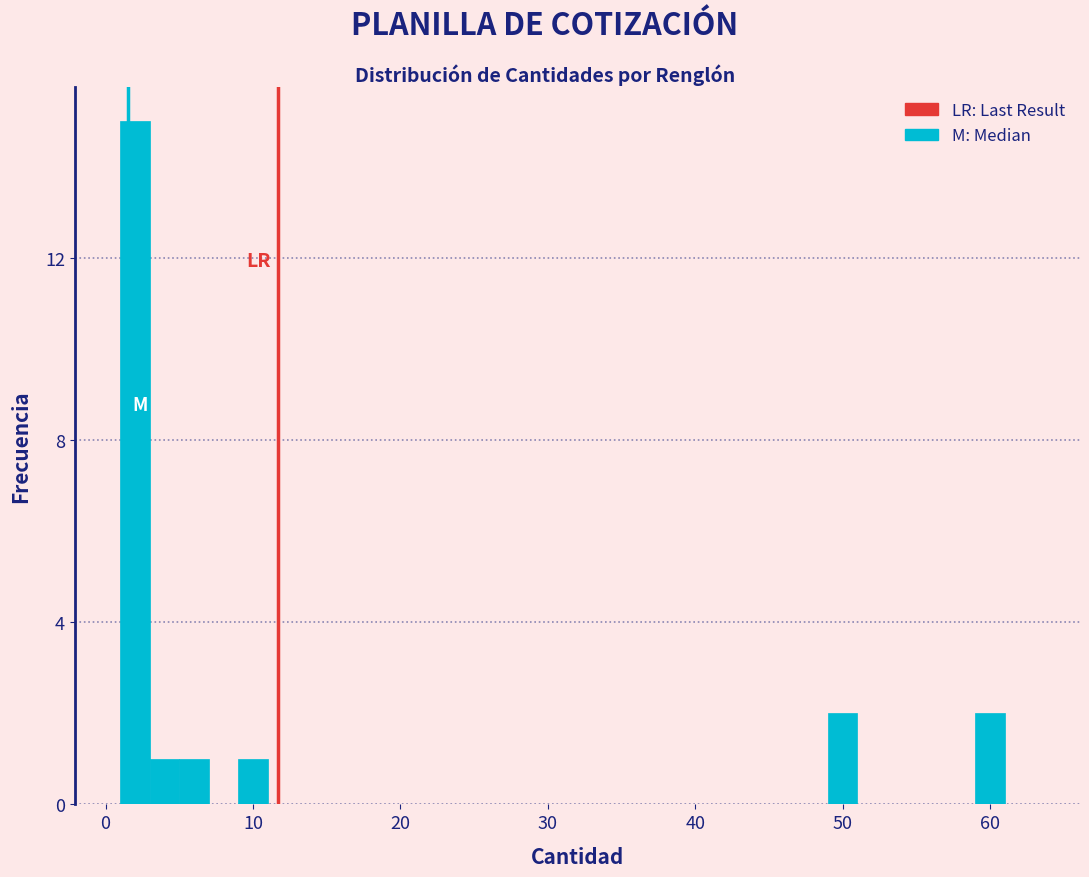

Around what value on the x-axis is the tallest bar? Give the approximate position of its centre, as read against the axis.

2